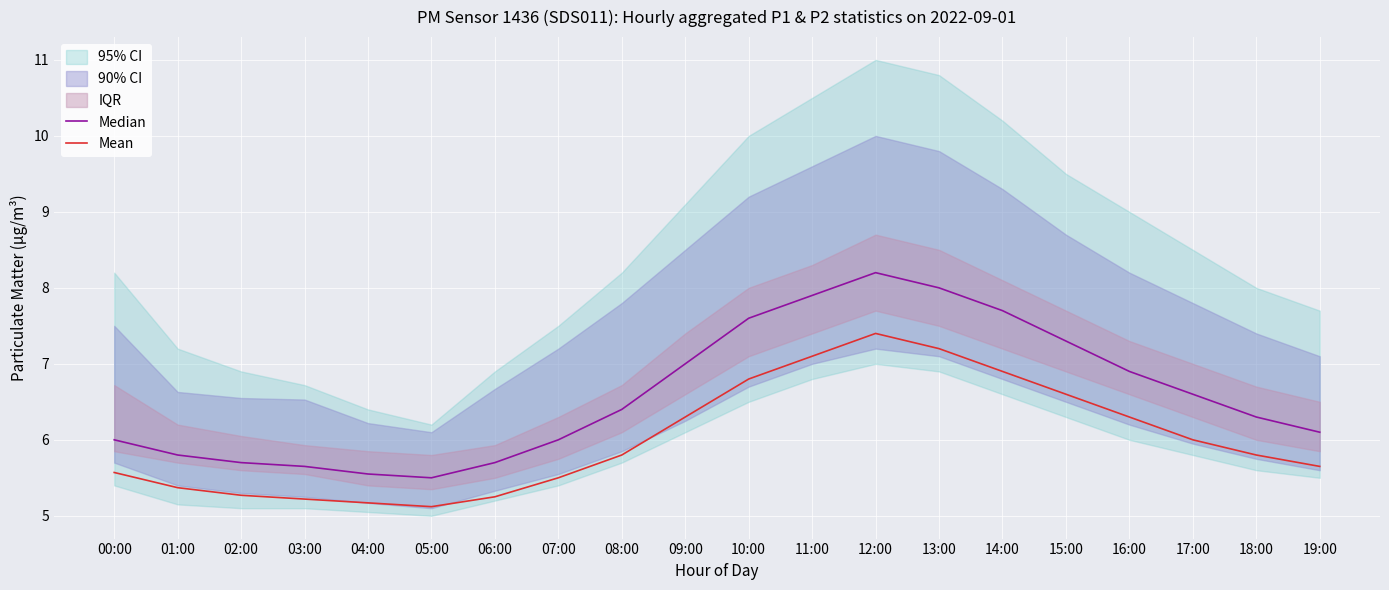

Which category has the highest value in the Mean series?

12:00